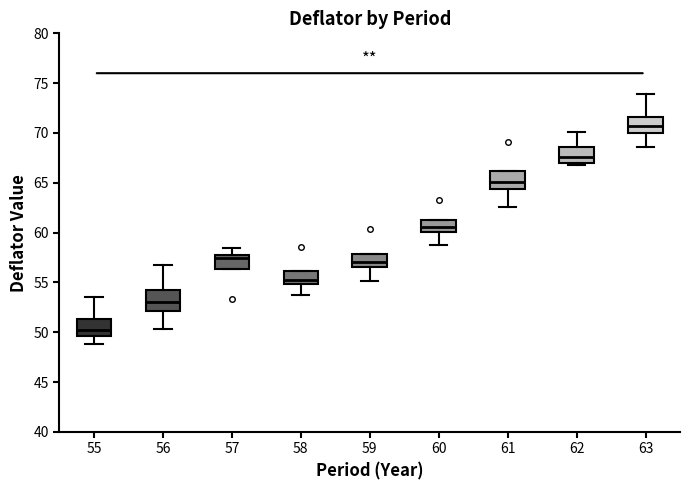

Which box's median line is the highest?

63